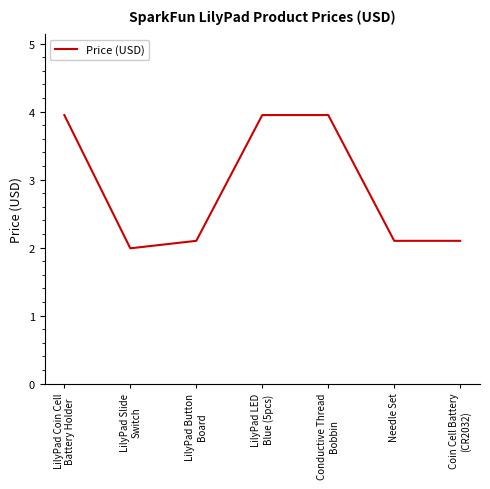

Reading left to right, extract all data points from this chart.

LilyPad Coin Cell
Battery Holder=4.0	LilyPad Slide
Switch=2.0	LilyPad Button
Board=2.1	LilyPad LED
Blue (5pcs)=4.0	Conductive Thread
Bobbin=4.0	Needle Set=2.1	Coin Cell Battery
(CR2032)=2.1